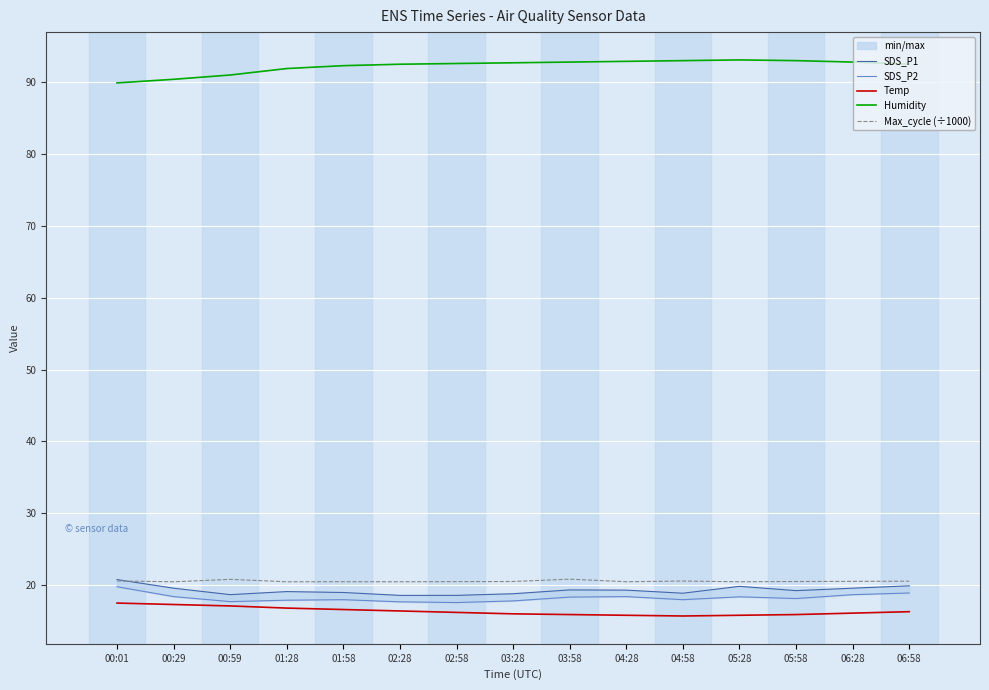

What is the total value across all series at 02:28?

165.6